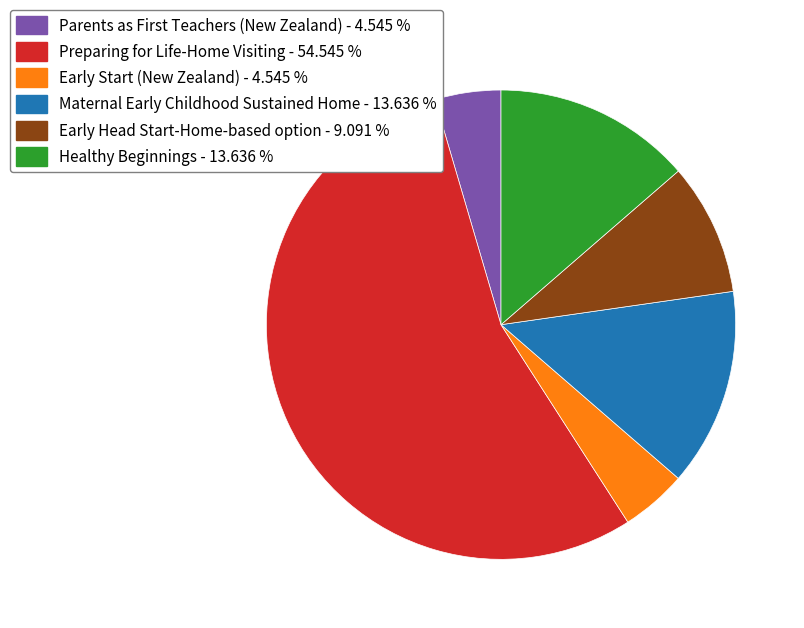

What is the largest slice in the pie chart?

Preparing for Life-Home Visiting